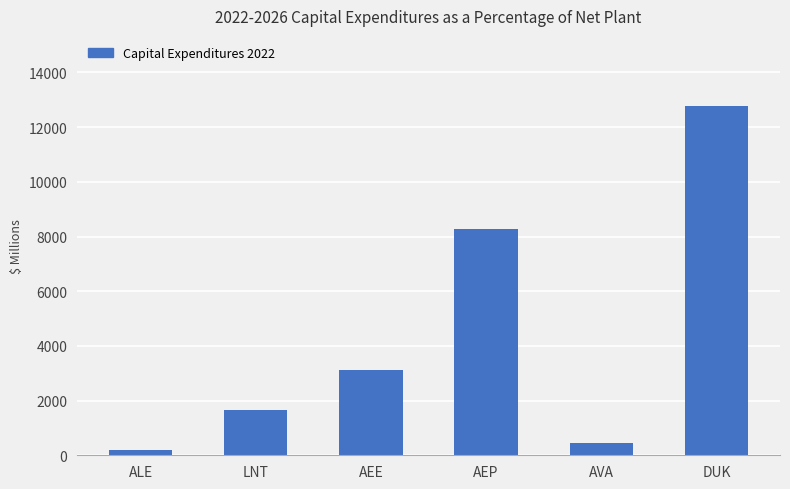

True or false: the data shows 13687.2 at AEP.

False